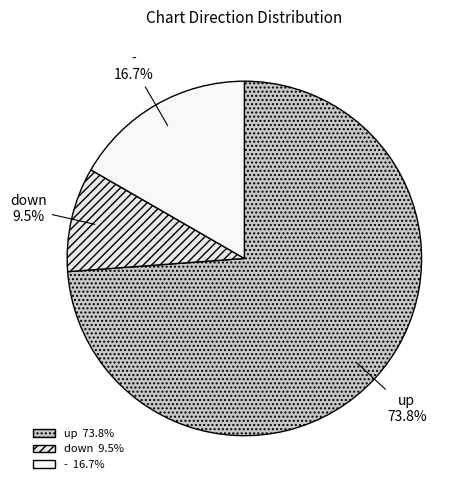

True or false: down accounts for 21% of the total.

False